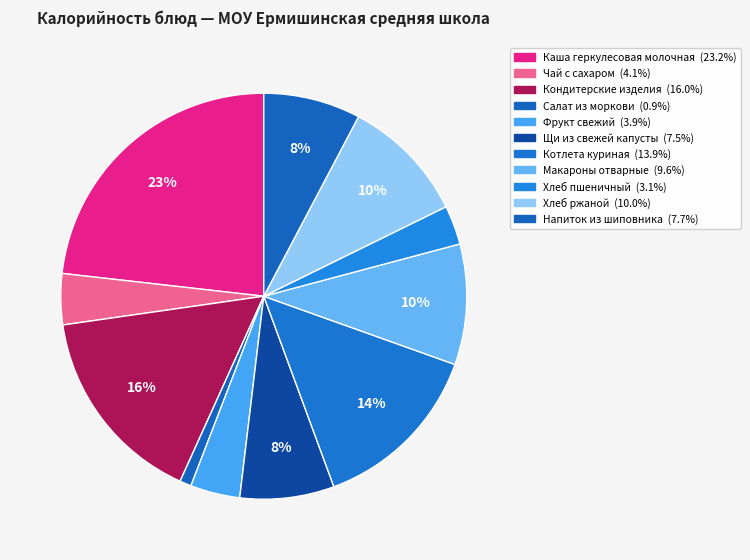

How many slices are in this pie chart?

11